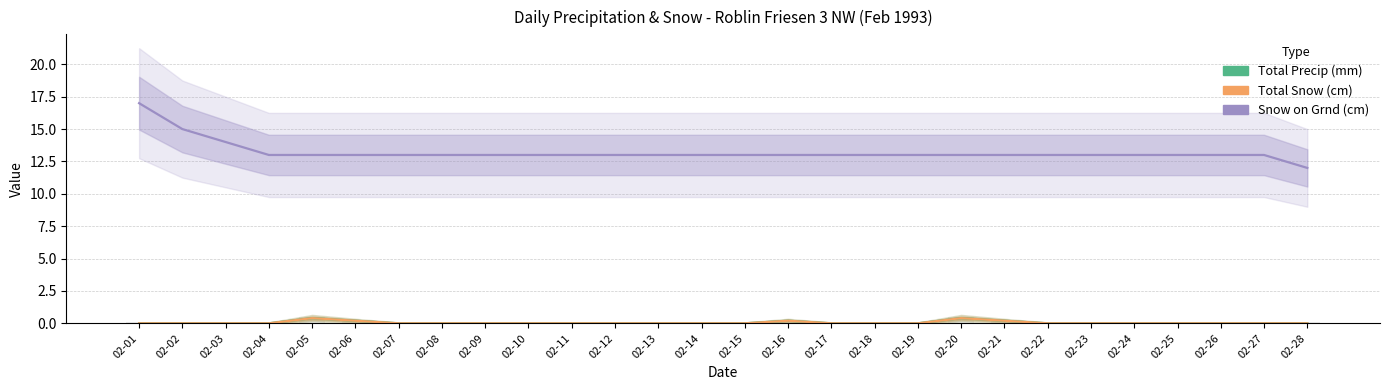

What is the difference between the maximum and minimum values in the Total Precip (mm) series?

0.4